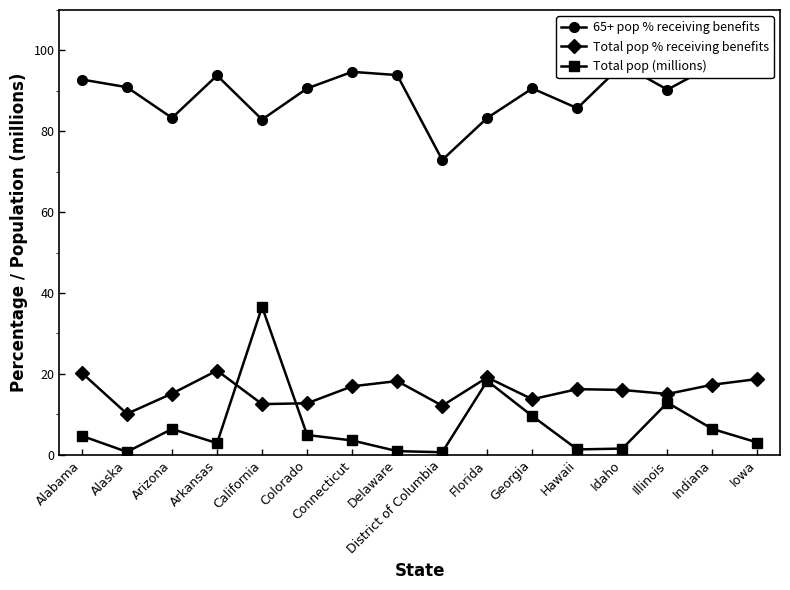

What is the minimum value shown in the chart?

0.6